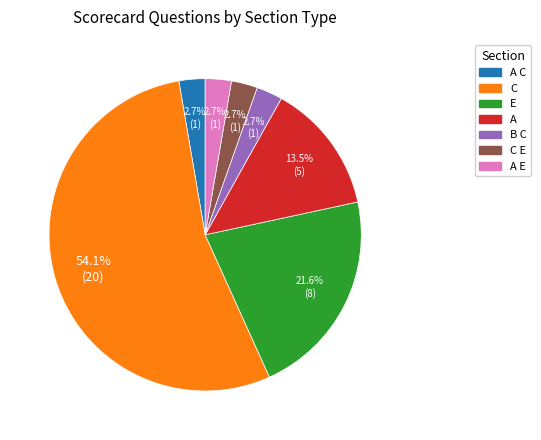

How many segments does this pie chart have?

7